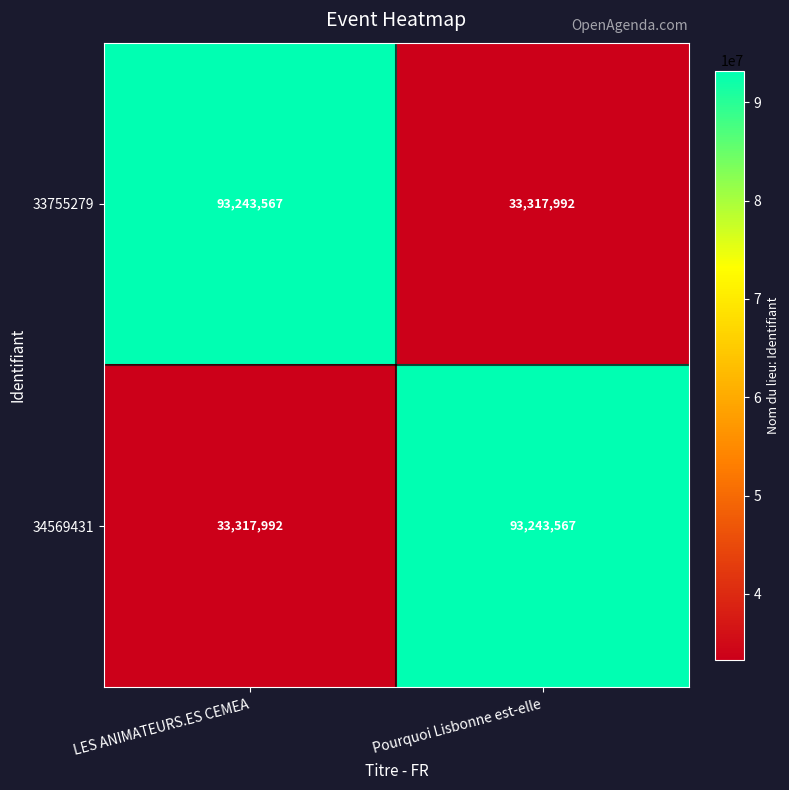

What is the difference between the 34569431 values at Pourquoi Lisbonne est-elle and LES ANIMATEURS.ES CEMEA?

59925575